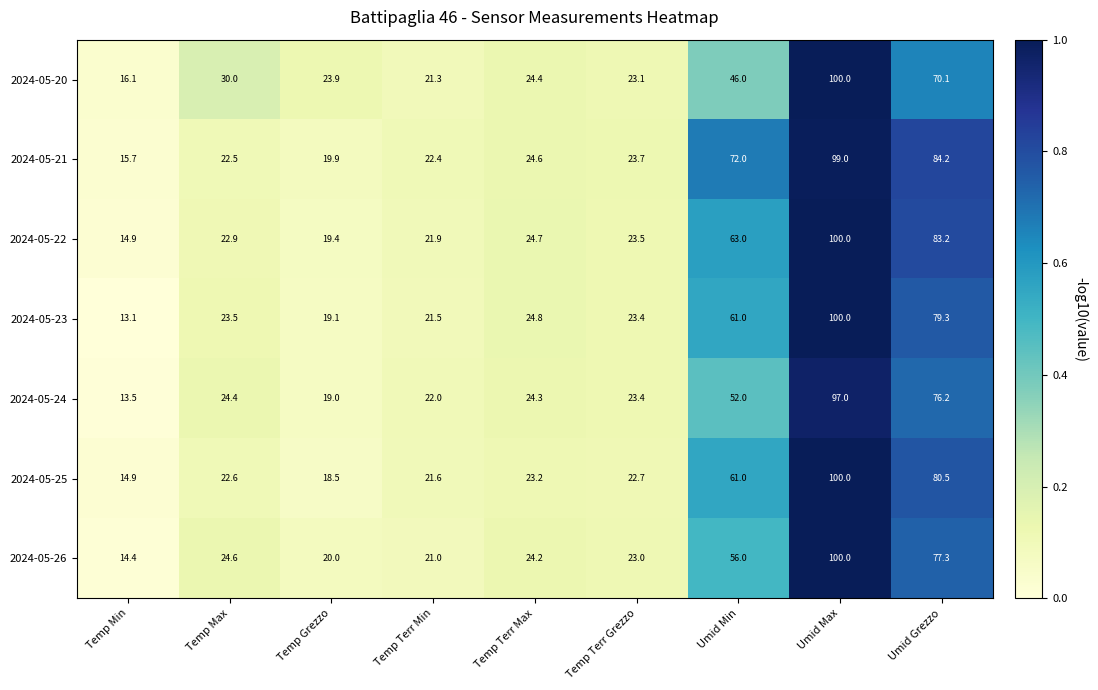

At which label does 2024-05-20 first exceed 24?

Temp Max